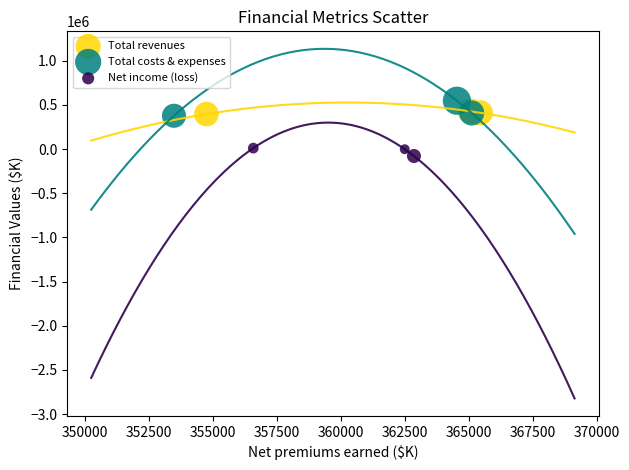

Which series has the largest Y range (max minus min)?

Total costs & expenses